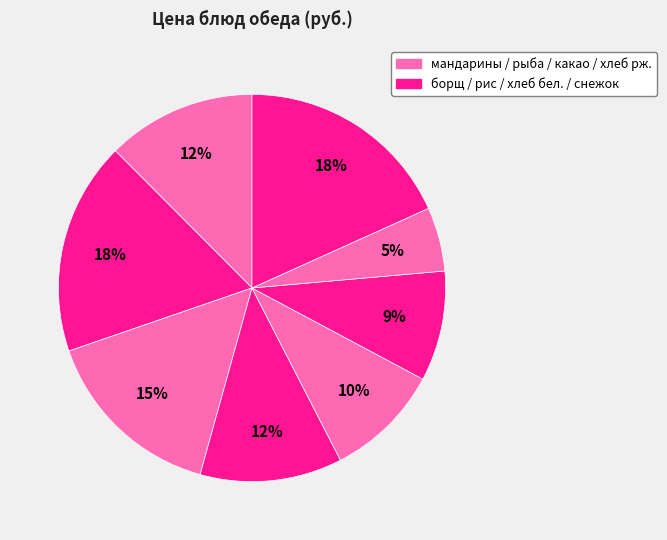

Is there any slice that represents more than half of the pie?

No